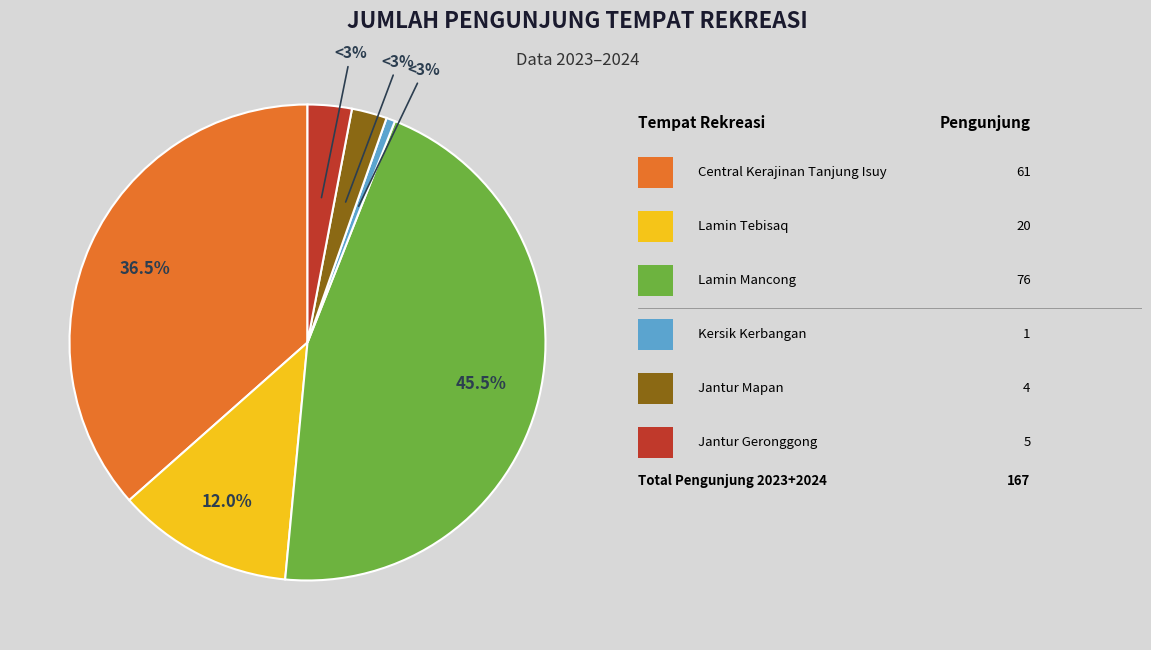

Which category has the biggest portion of the pie?

Lamin Mancong